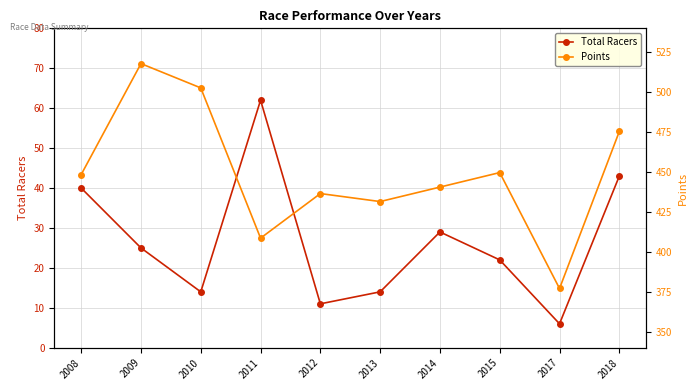

True or false: Total Racers and Points cross at least once.

False